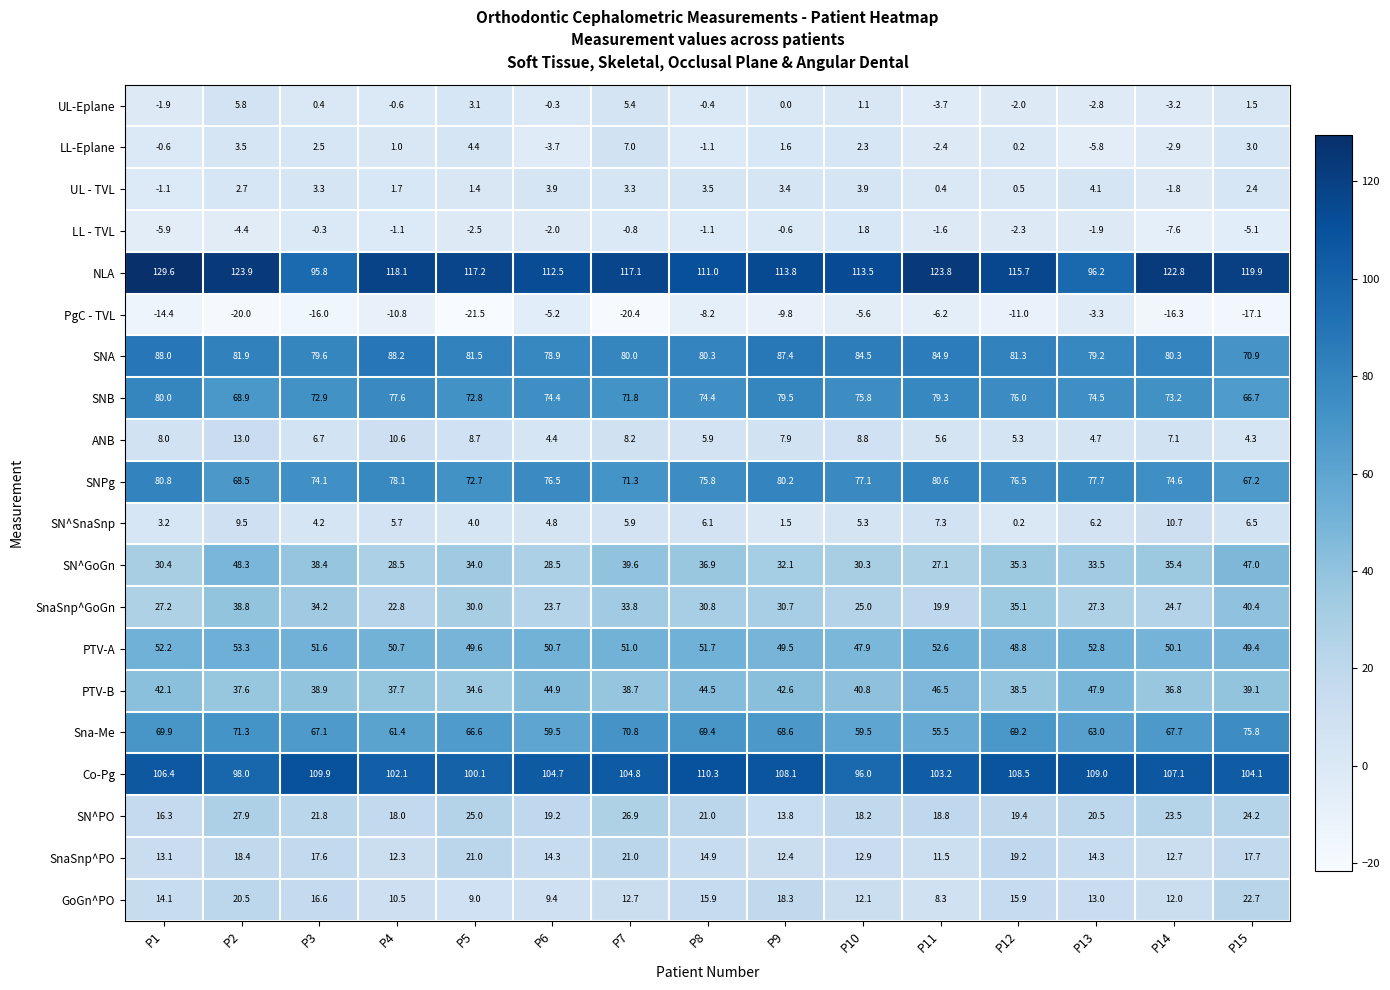

What is the difference between the maximum and minimum values in the UL-Eplane series?

9.5